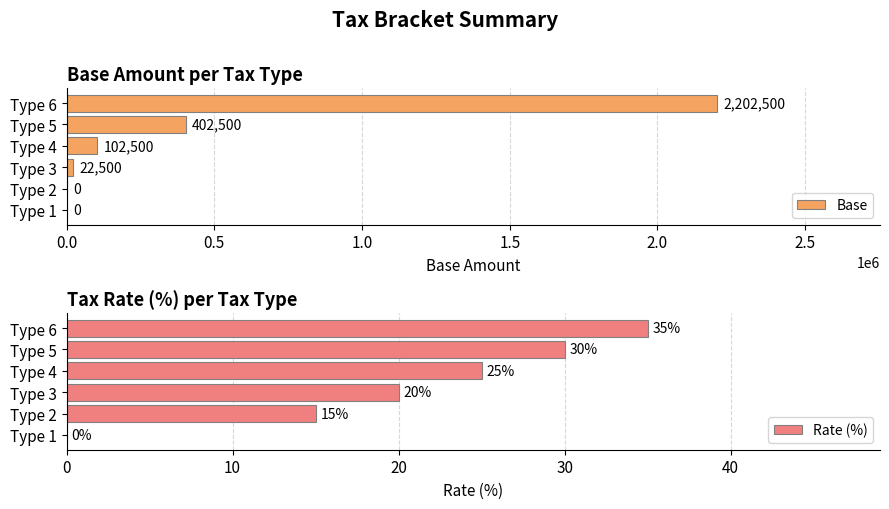

What is the approximate value of Base at Type 5, to the nearest 100?

402500